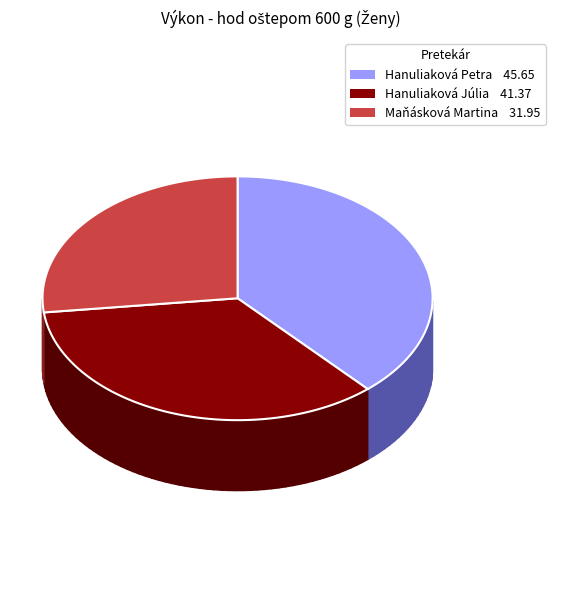

To the nearest percent, what is the average slice percentage?

33%